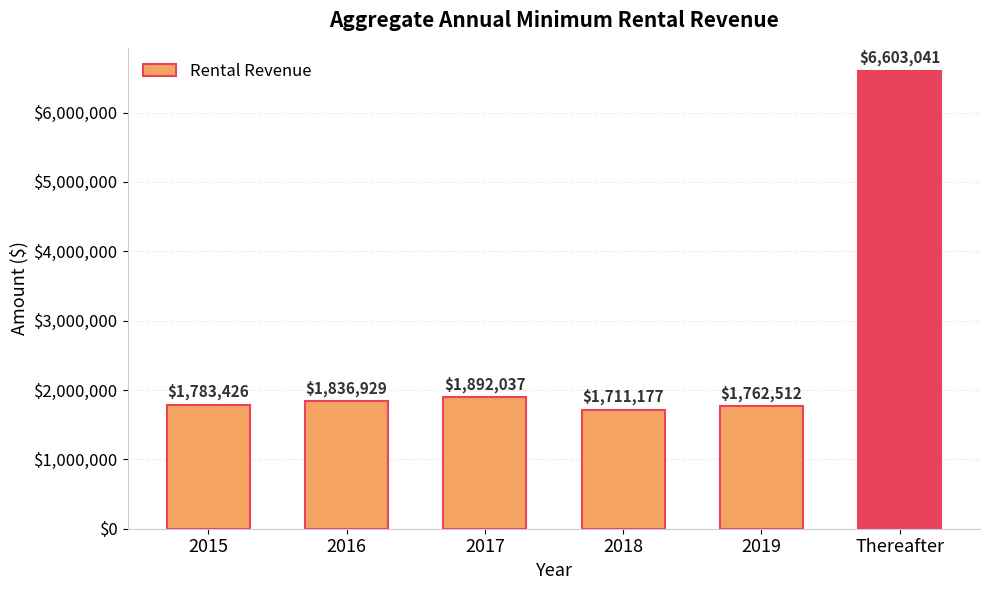

What is the change in value from 2018 to Thereafter?

+4891864